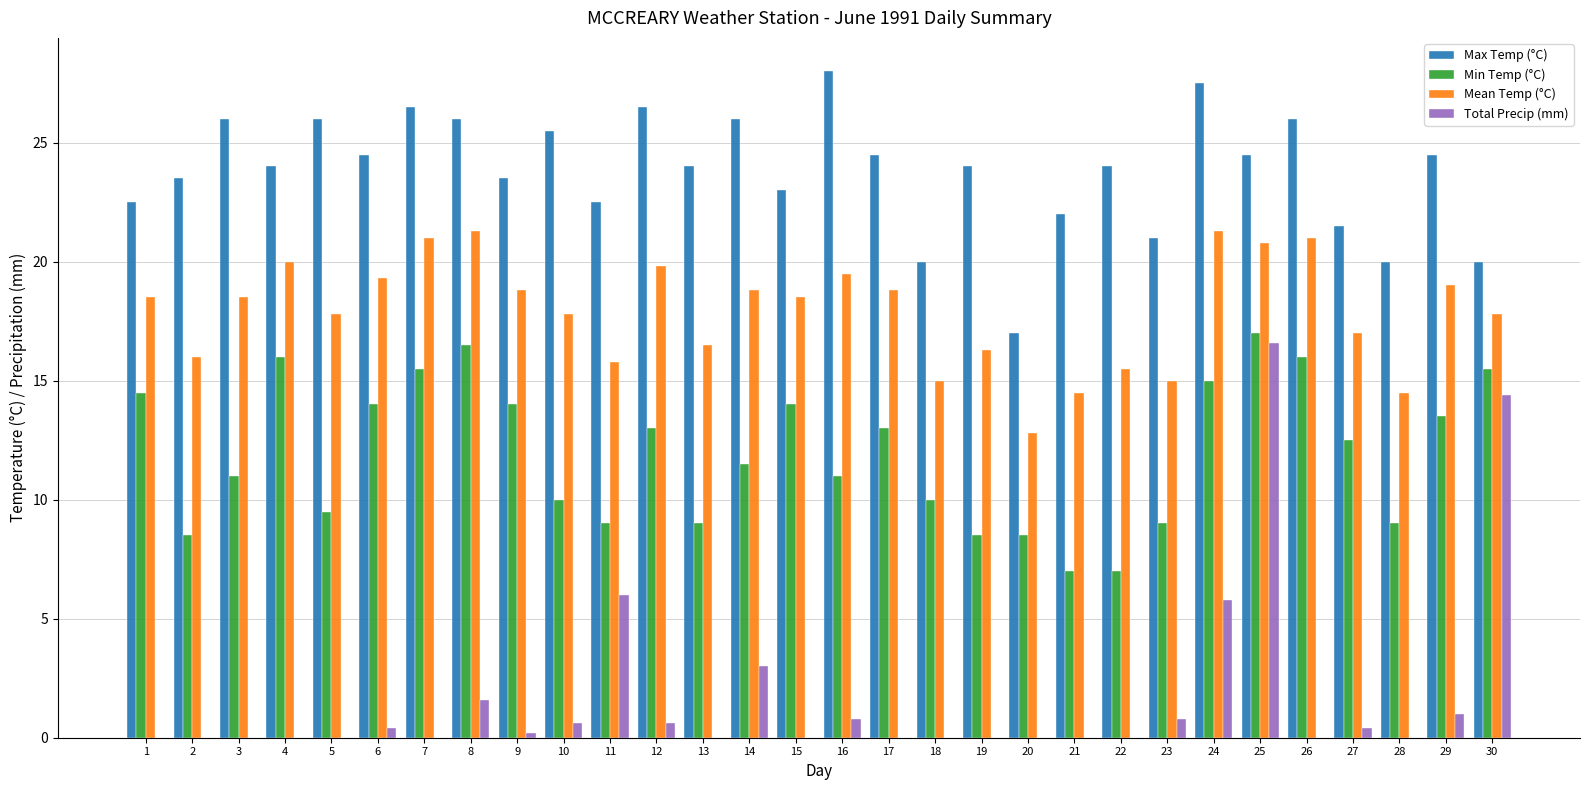

What is the sum of all Total Precip (mm) values?

52.2